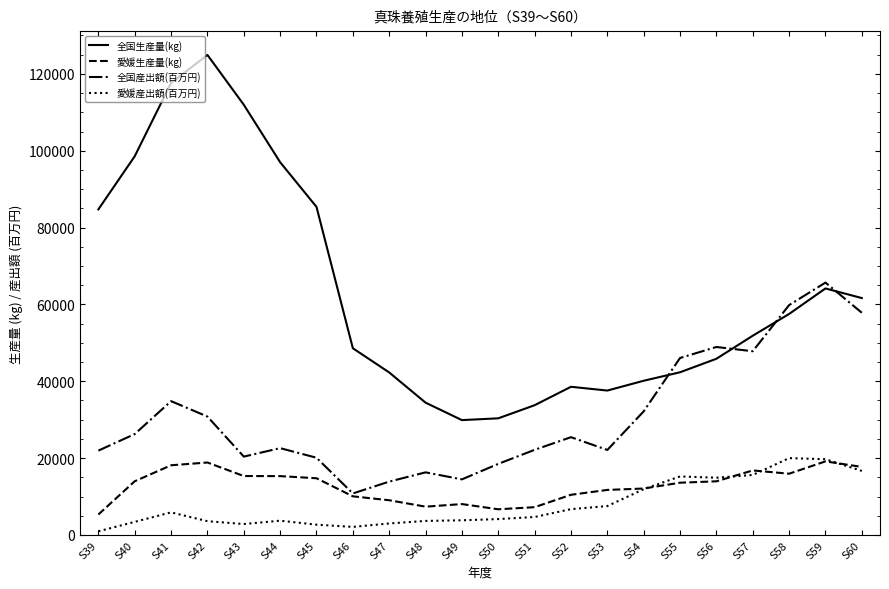

Which category has the lowest value in the 全国産出額(百万円) series?

S46